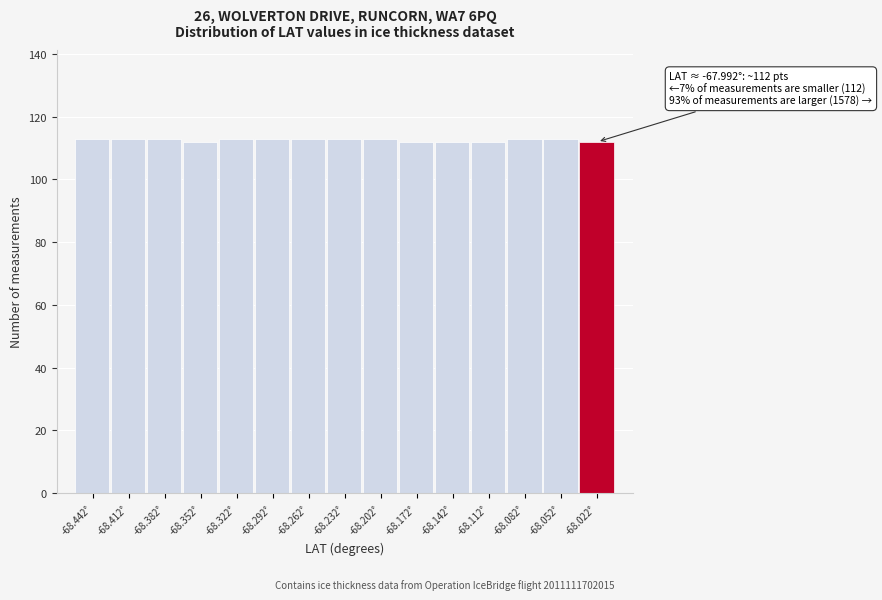

Reading right to left, transcribe all the data shown in this chart.

112	113	113	112	112	112	113	113	113	113	113	112	113	113	113